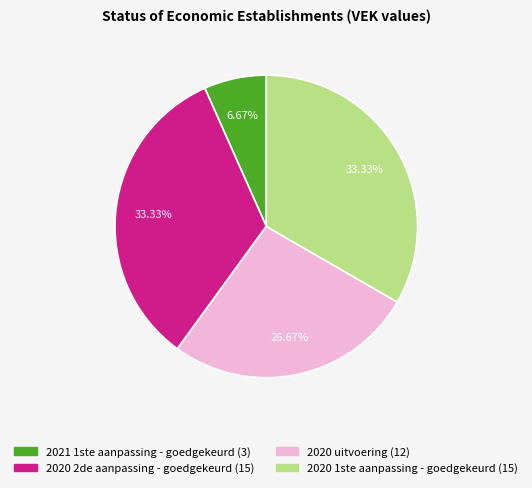

Is there any slice that represents more than half of the pie?

No